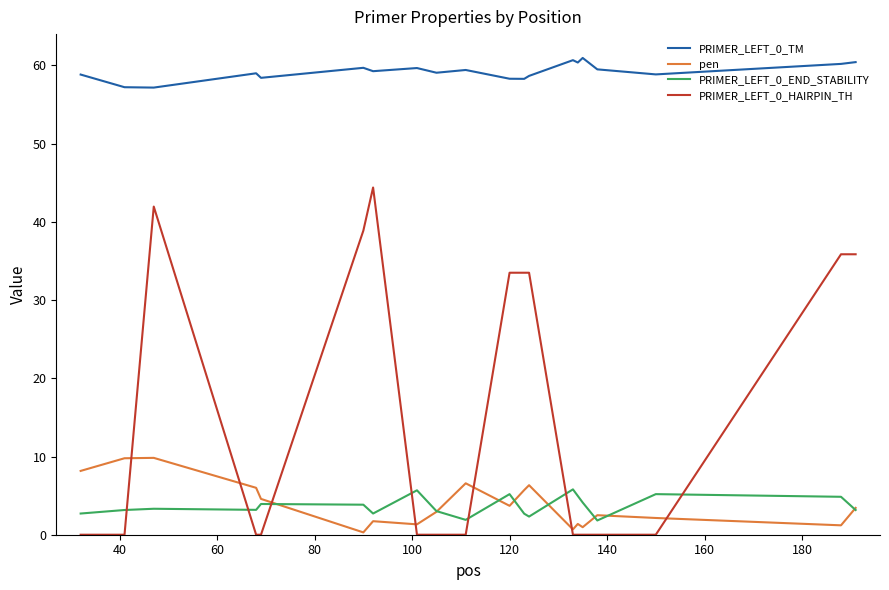

What is the highest value of the PRIMER_LEFT_0_HAIRPIN_TH series?

44.4